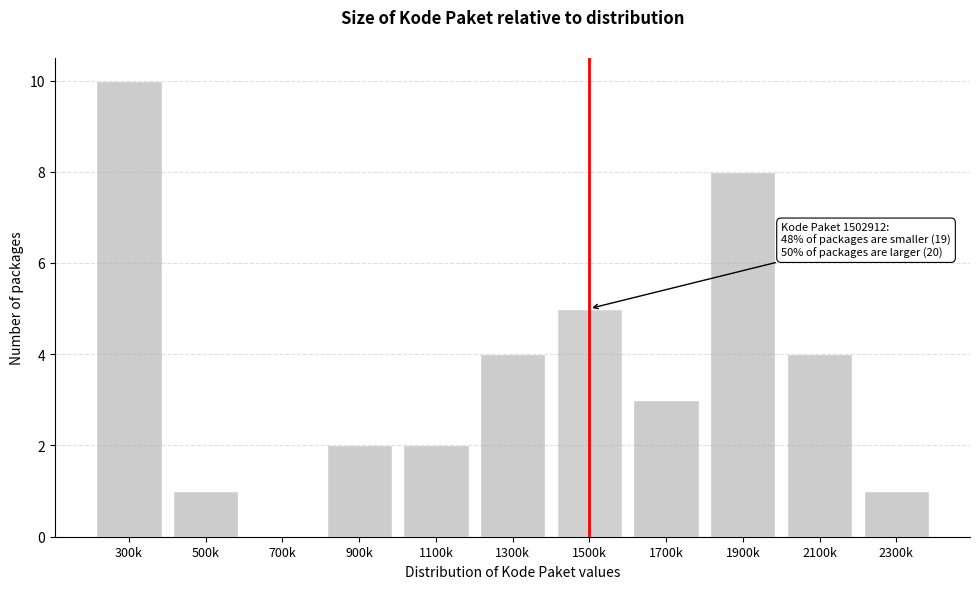

Reading left to right, list all the values displayed in this chart.

300k=10	500k=1	700k=0	900k=2	1100k=2	1300k=4	1500k=5	1700k=3	1900k=8	2100k=4	2300k=1